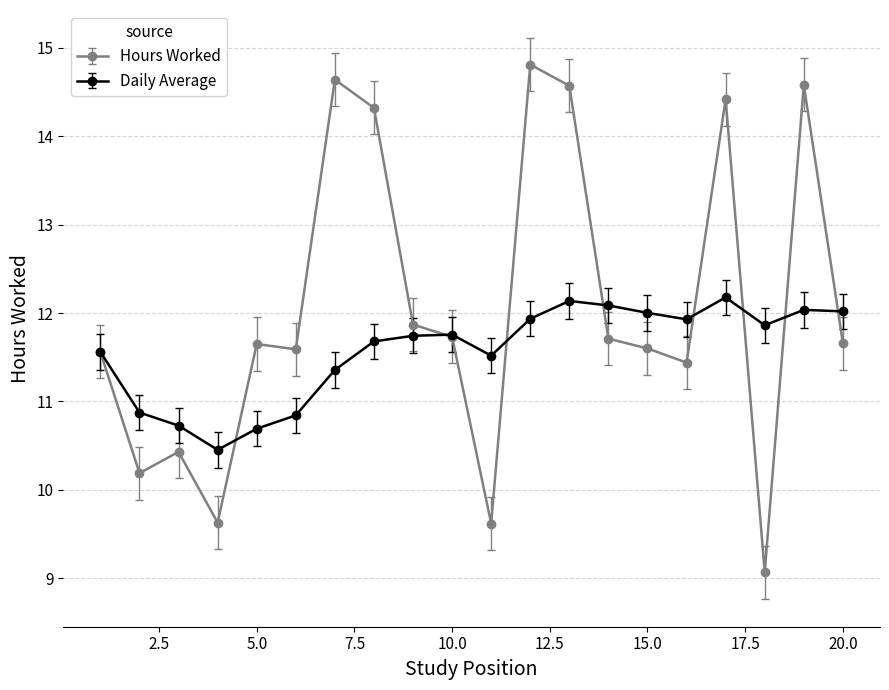

Which series has the largest total across all categories?

Hours Worked